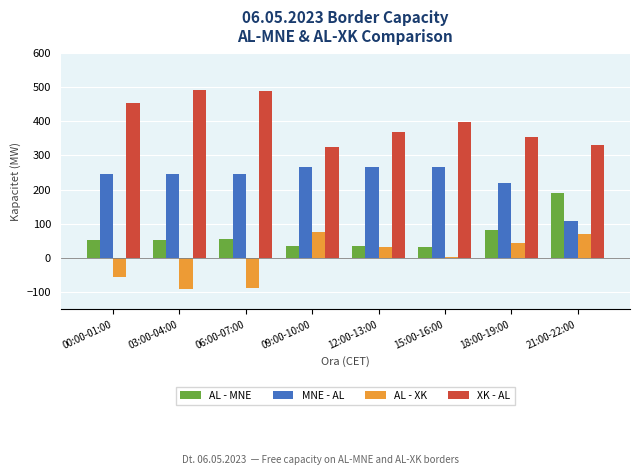

What is the label of the 8th bar from the left?

21:00-22:00